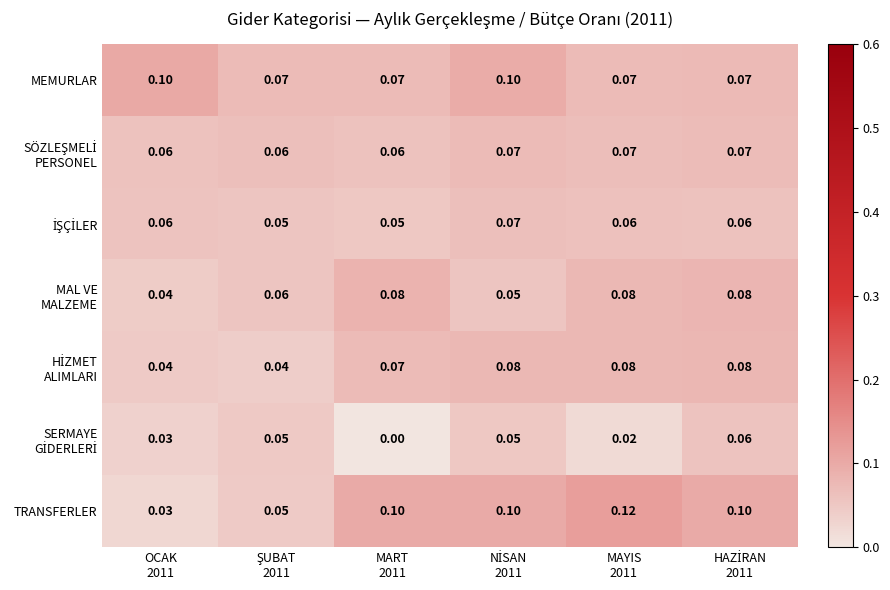

Which series has the largest total across all categories?

TRANSFERLER